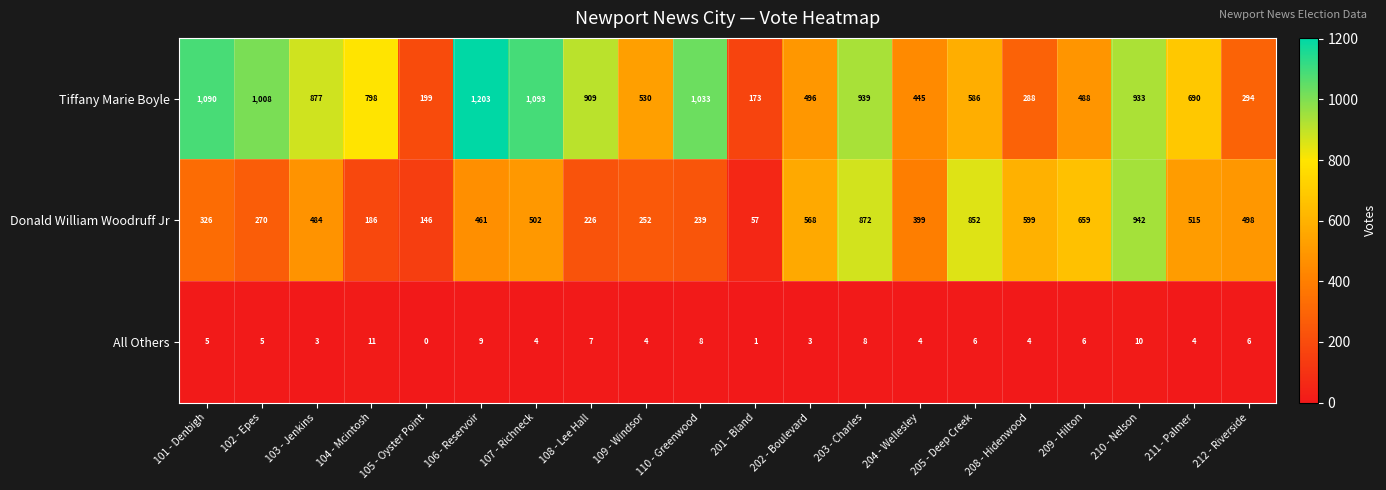

Rank the series by their maximum value, from highest to lowest.

Tiffany Marie Boyle, Donald William Woodruff Jr, All Others